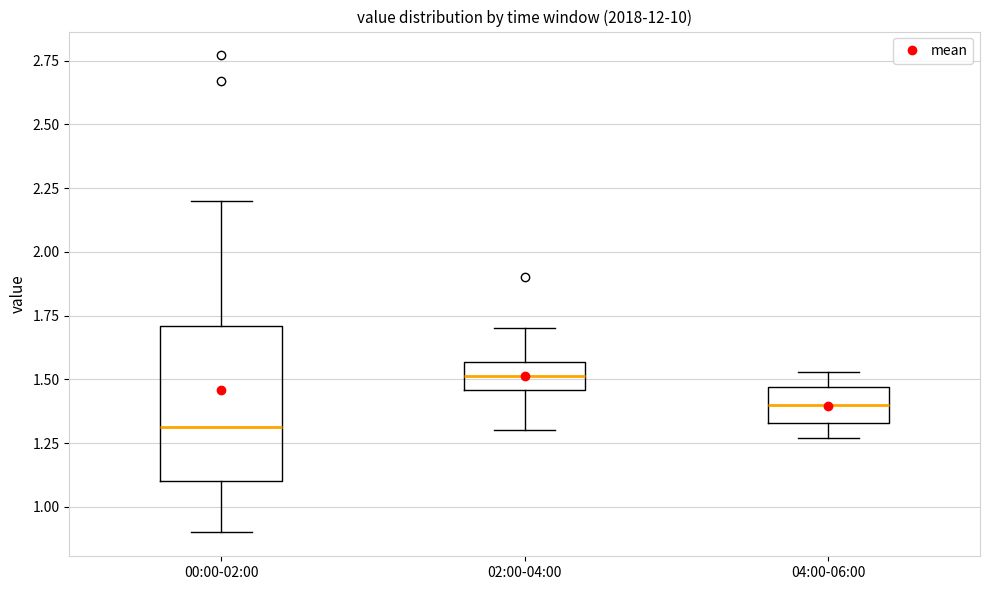

Which box has the highest median line?

02:00-04:00